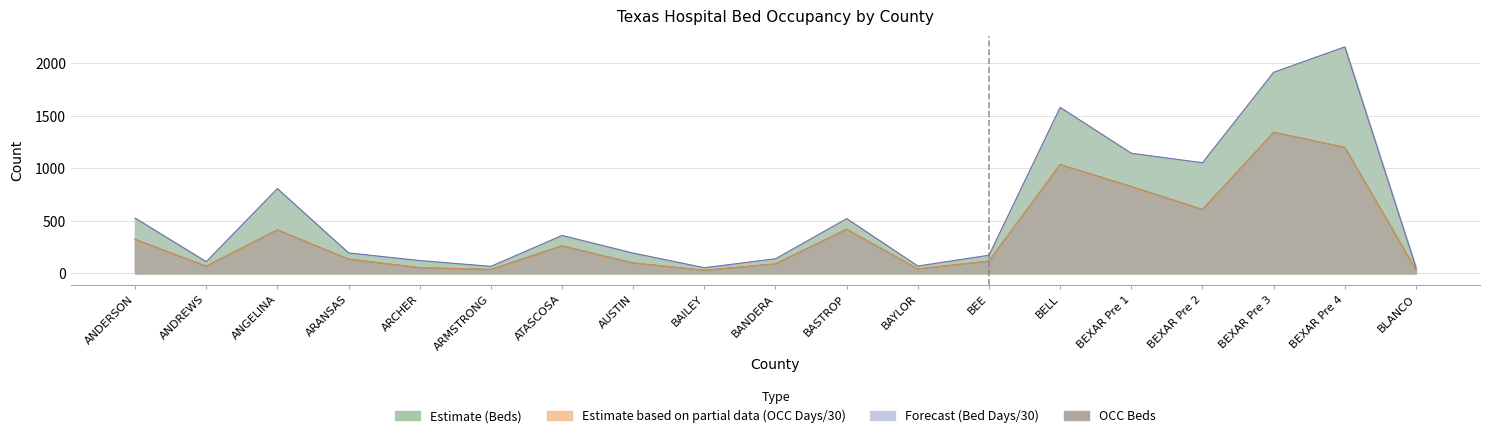

Where does the Beds series first go above 194?

ANDERSON